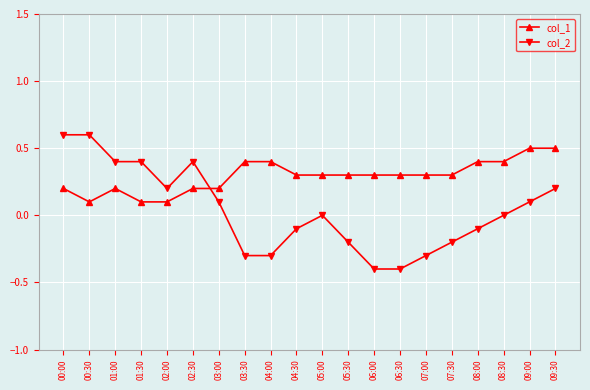

Rank the series by their maximum value, from lowest to highest.

col_1, col_2